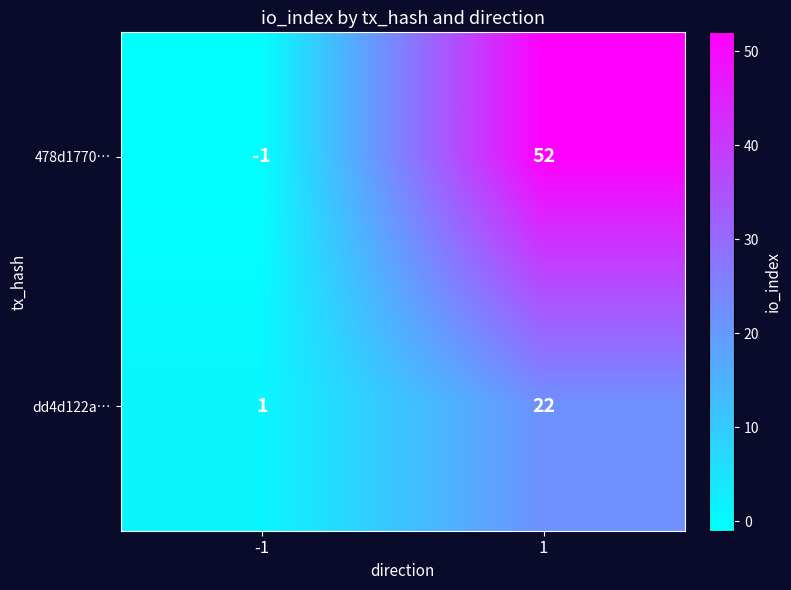

What is the highest value of the 478d1770… series?

52